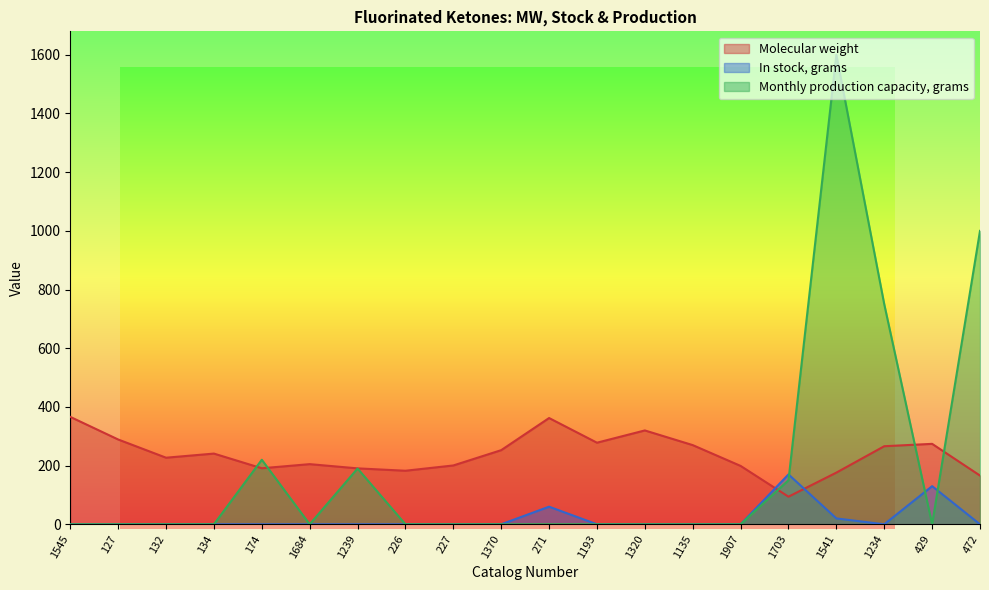

Rank the series by their maximum value, from lowest to highest.

In stock, grams, Molecular weight, Monthly production capacity, grams